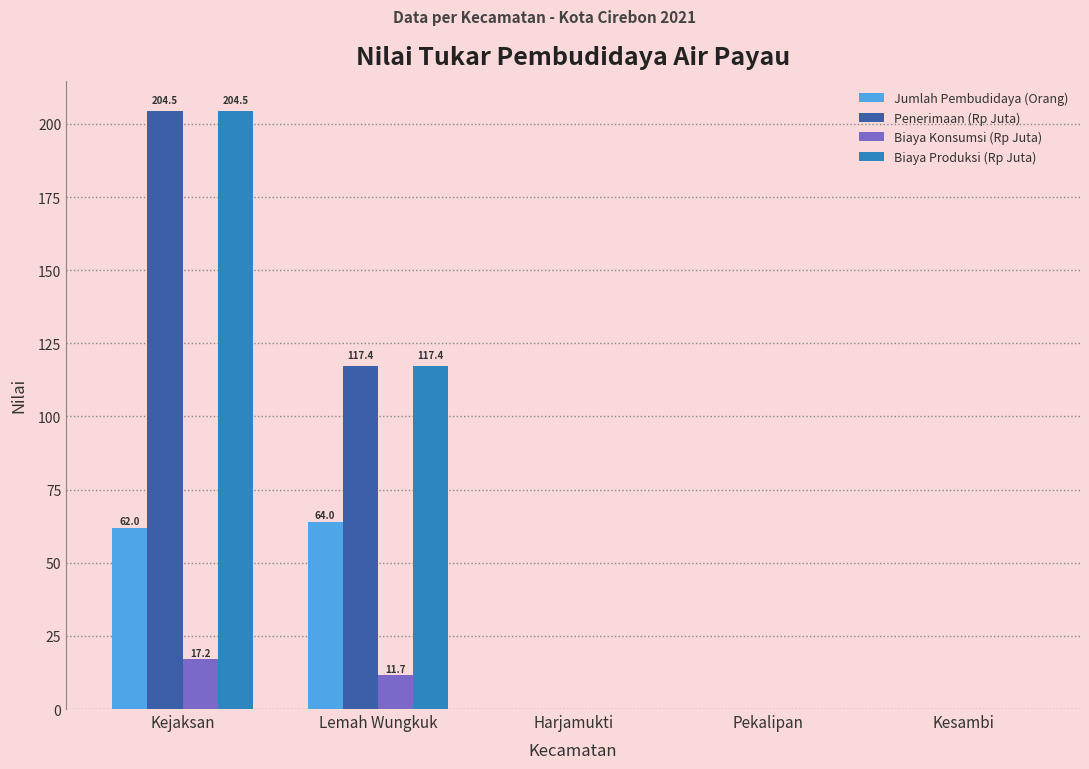

What is the greatest value displayed?

204.5